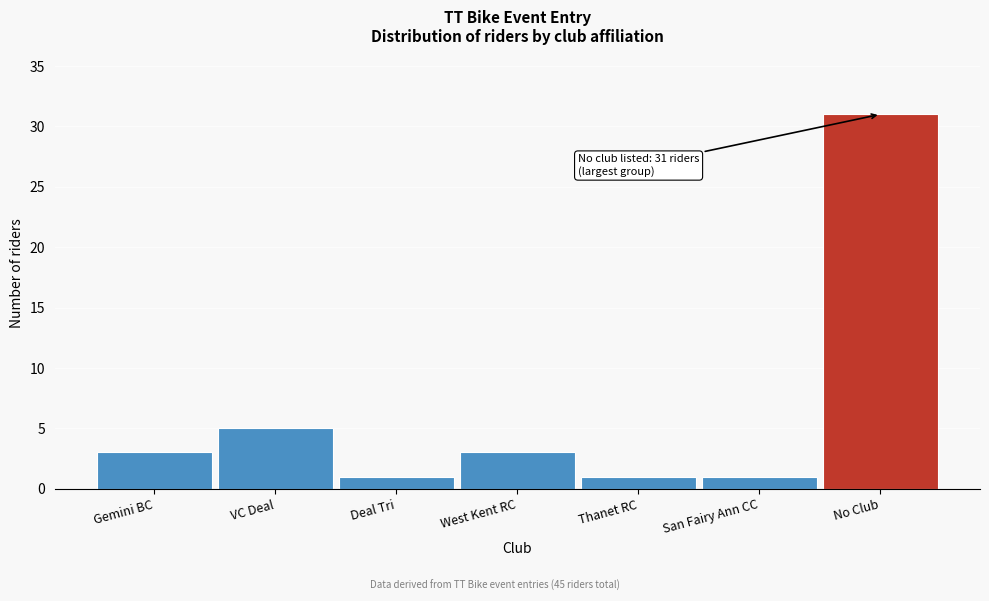

Reading right to left, what are all the values shown in this chart?

31	1	1	3	1	5	3